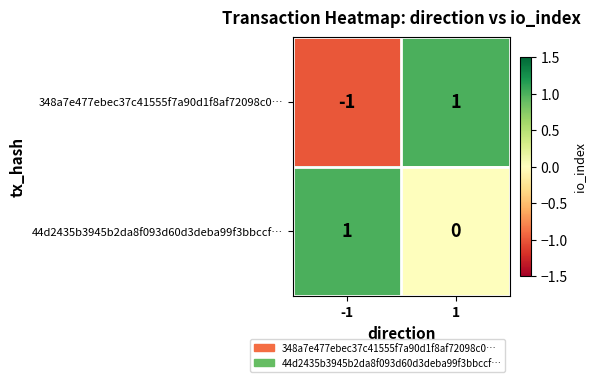

True or false: 348a7e477ebec37c41555f7a90d1f8af72098c0… has a value of 0 at 1.

False